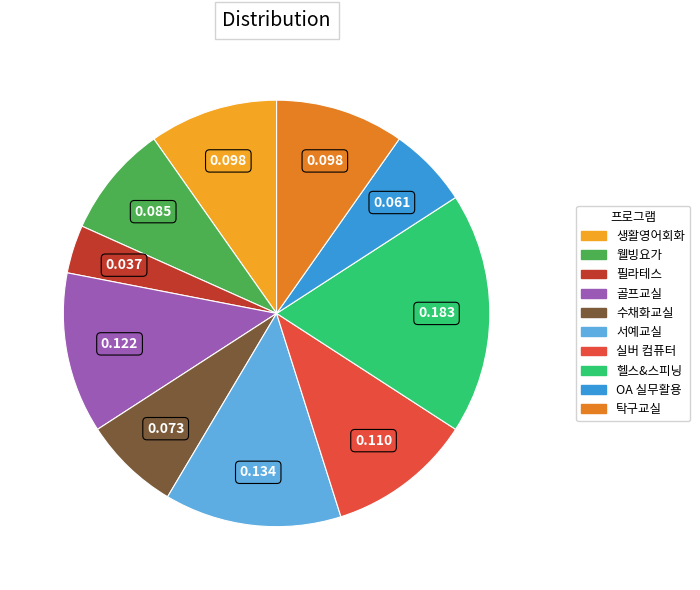

Which has a higher value, 수채화교실 or 생활영어회화?

생활영어회화